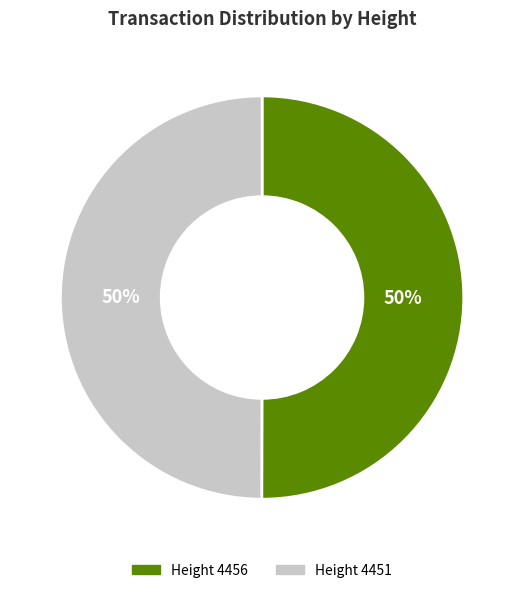

To the nearest percent, what percentage of the pie is Height 4451?

50%